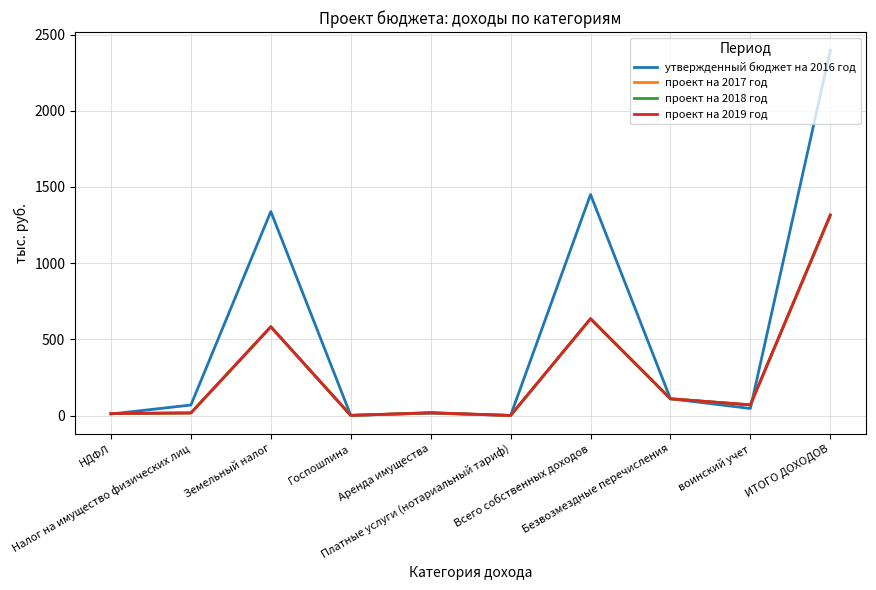

What is the maximum value for проект на 2018 год?

1315.2